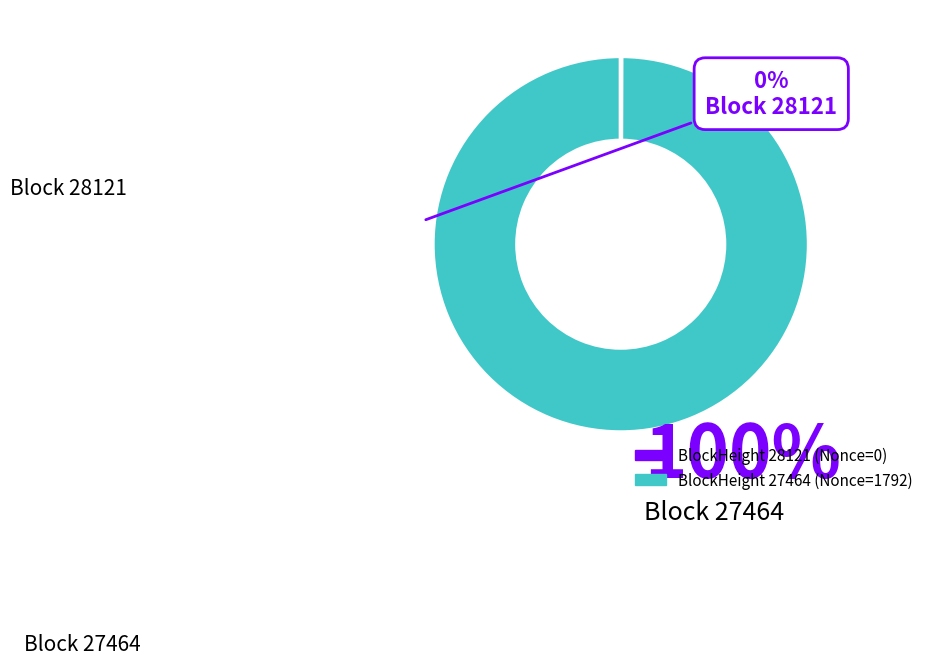

Which slice represents more than half of the pie?

27464